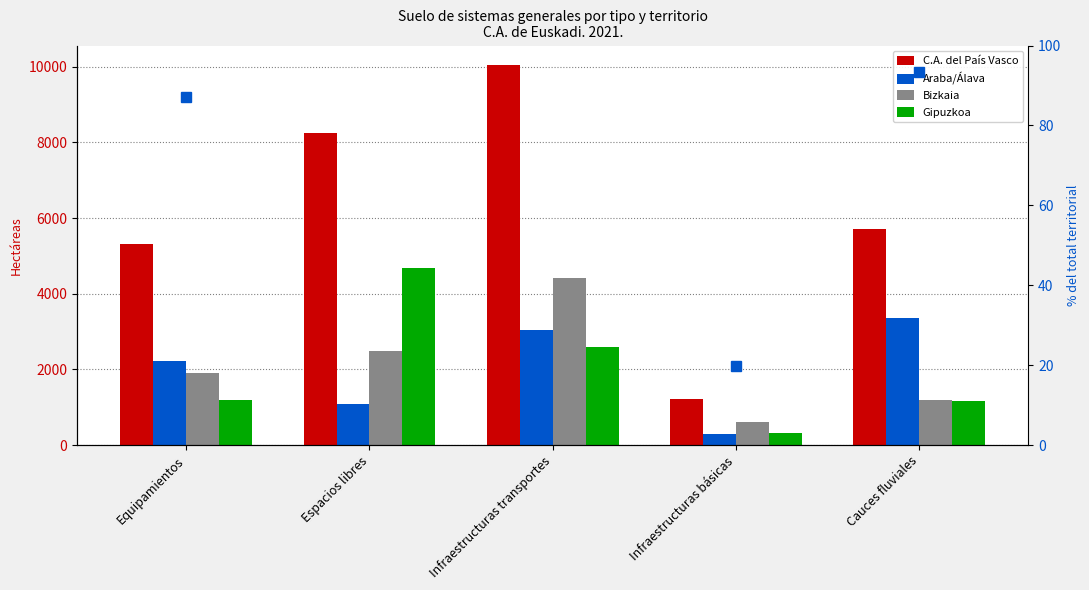

The Gipuzkoa series shows 1155.7 at Cauces fluviales. True or false?

True